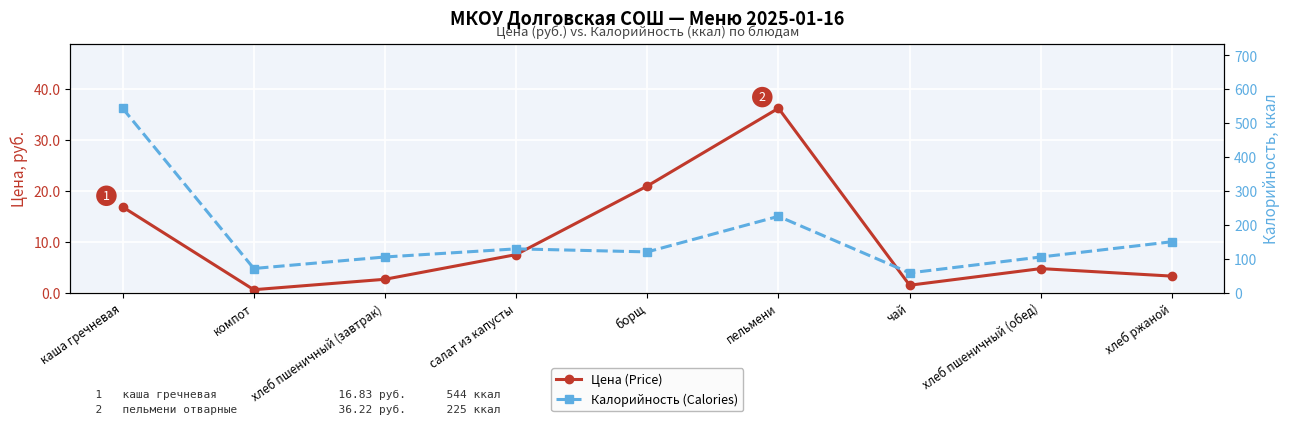

How many values in the Цена (Price) series exceed 4?

5